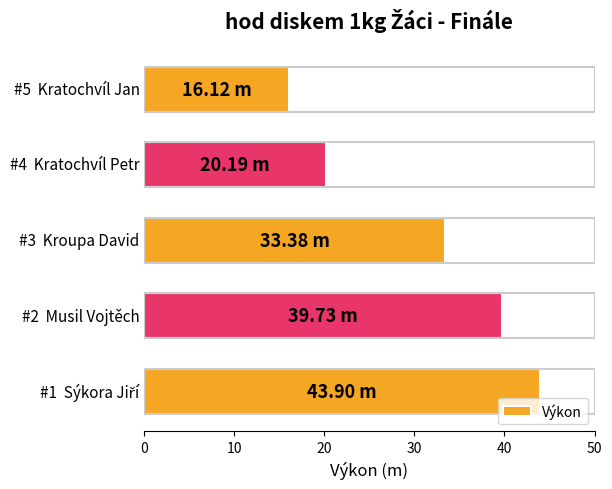

What is the average value?

30.7